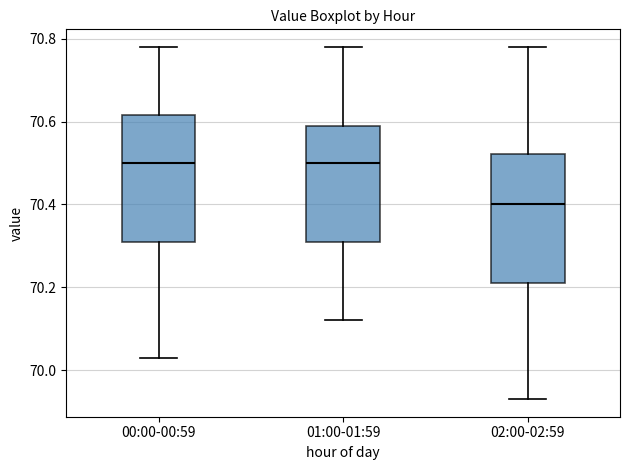

Reading left to right, read every box against the y-axis: the position of its median line, the range the box covers, and the ends of its whiskers. The values are not printed on the chart, so give them approximately, as read against the axis.

00:00-00:59: median 70.50, box 70.32 to 70.62, whiskers 70.04 to 70.78
01:00-01:59: median 70.50, box 70.32 to 70.60, whiskers 70.12 to 70.78
02:00-02:59: median 70.40, box 70.22 to 70.52, whiskers 69.94 to 70.78